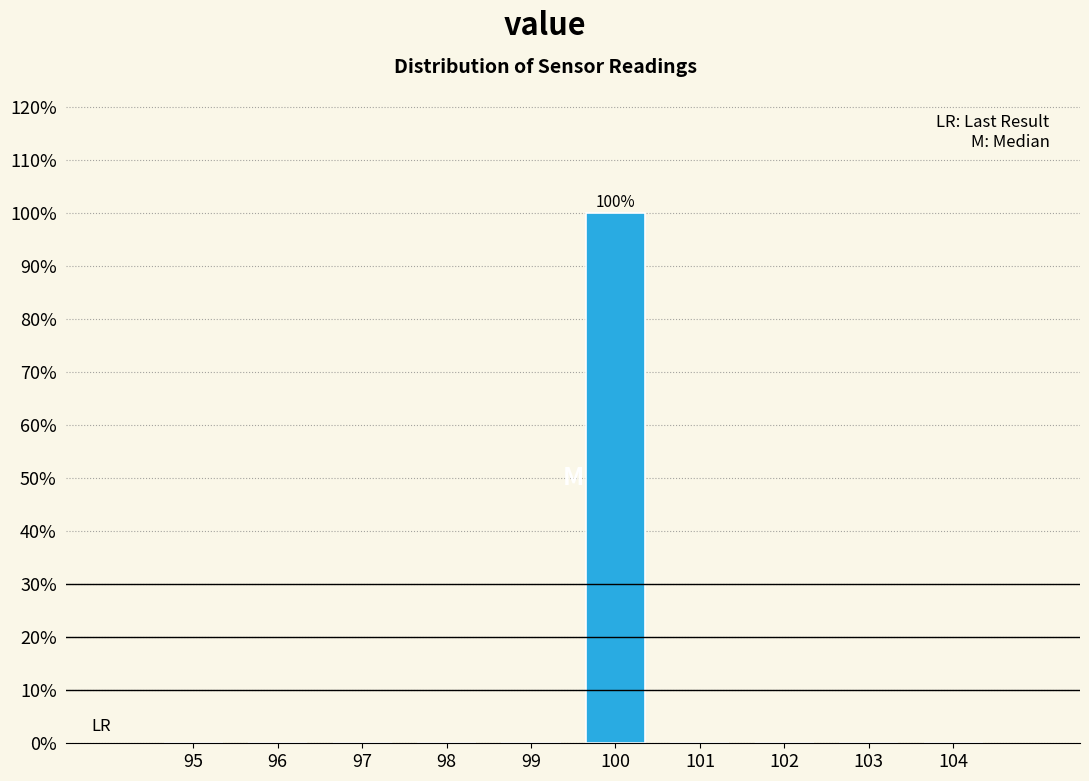

Reading left to right, extract all data points from this chart.

95=0	96=0	97=0	98=0	99=0	100=100	101=0	102=0	103=0	104=0